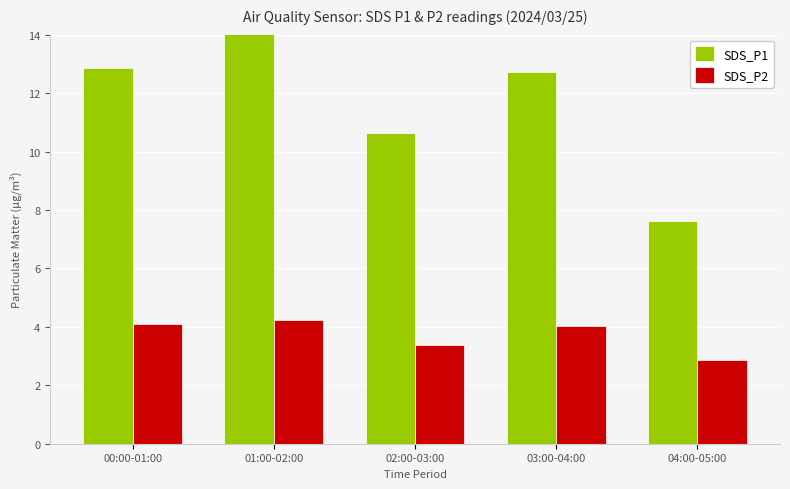

What value does the SDS_P1 series have at 02:00-03:00?

10.7